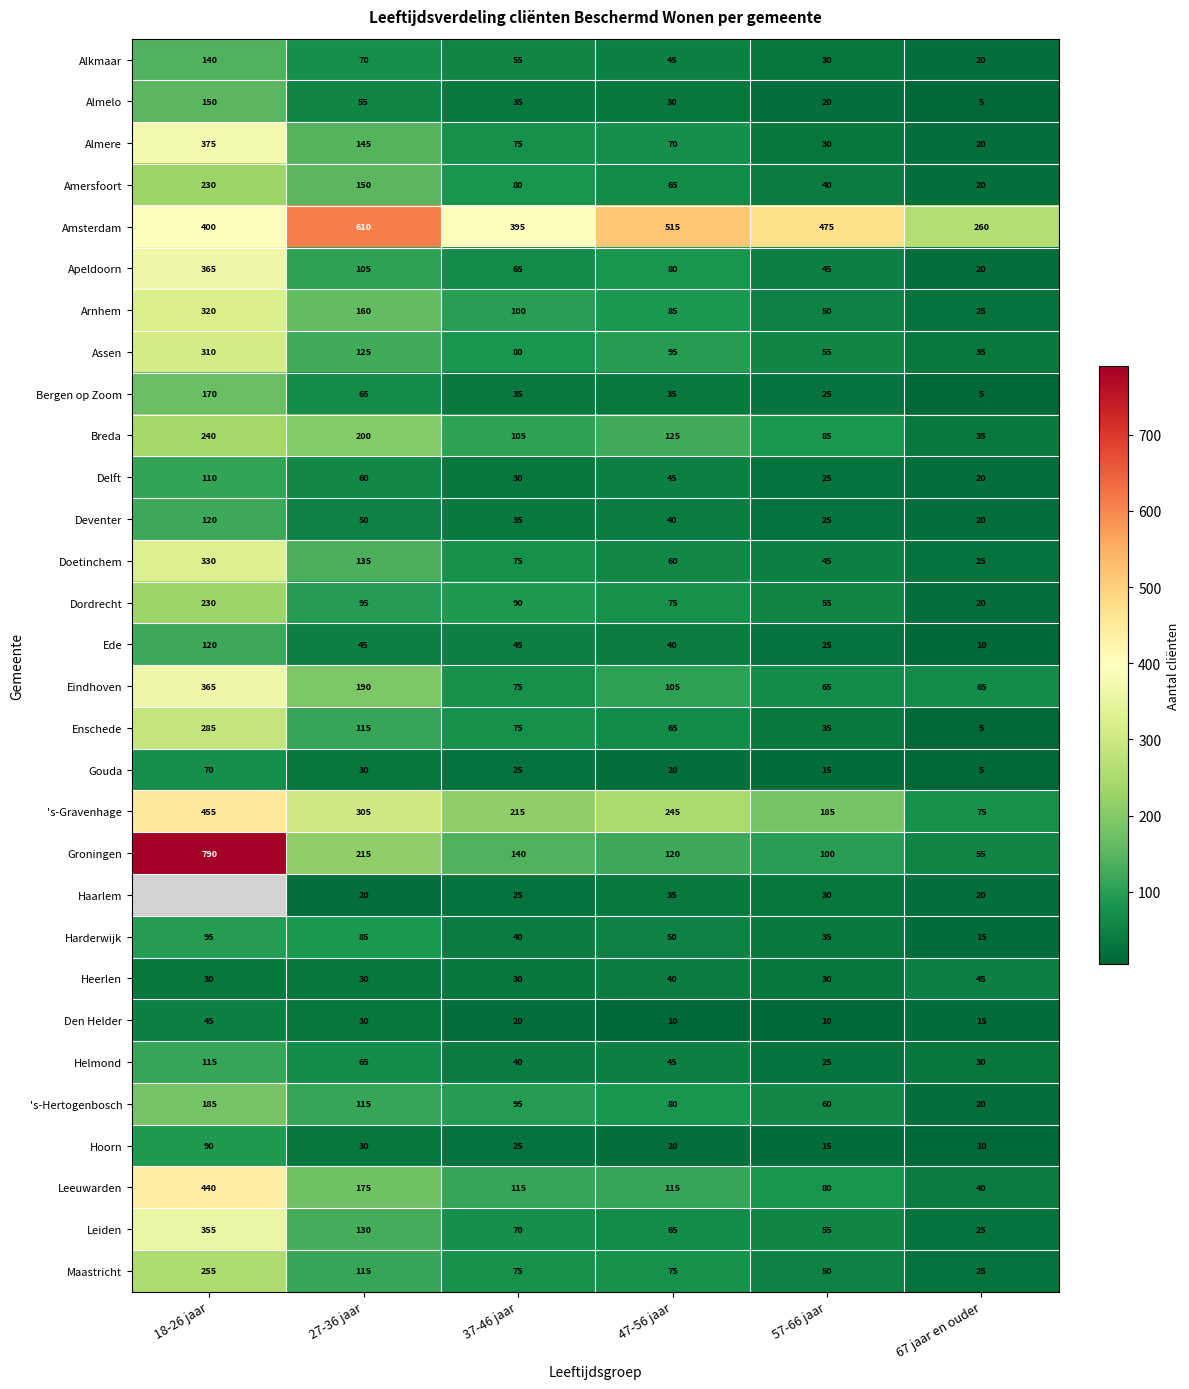

At how many categories does at least one series exceed 707?

1